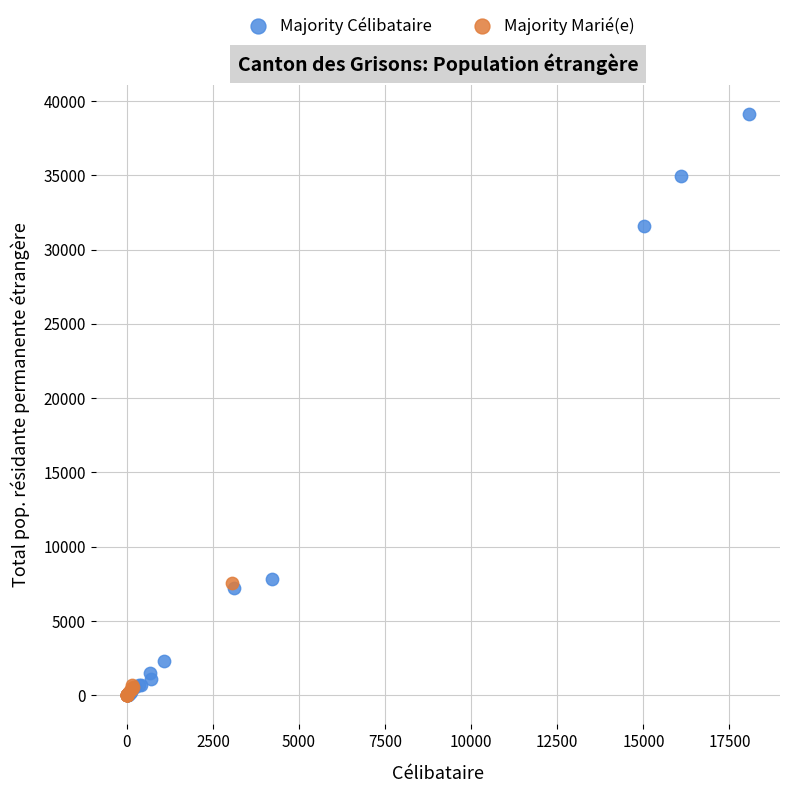

Which series has the widest spread of Y values?

Majority Célibataire